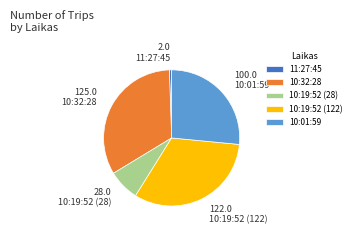

The 10:19:52 (122) slice represents 42% of the pie. True or false?

False